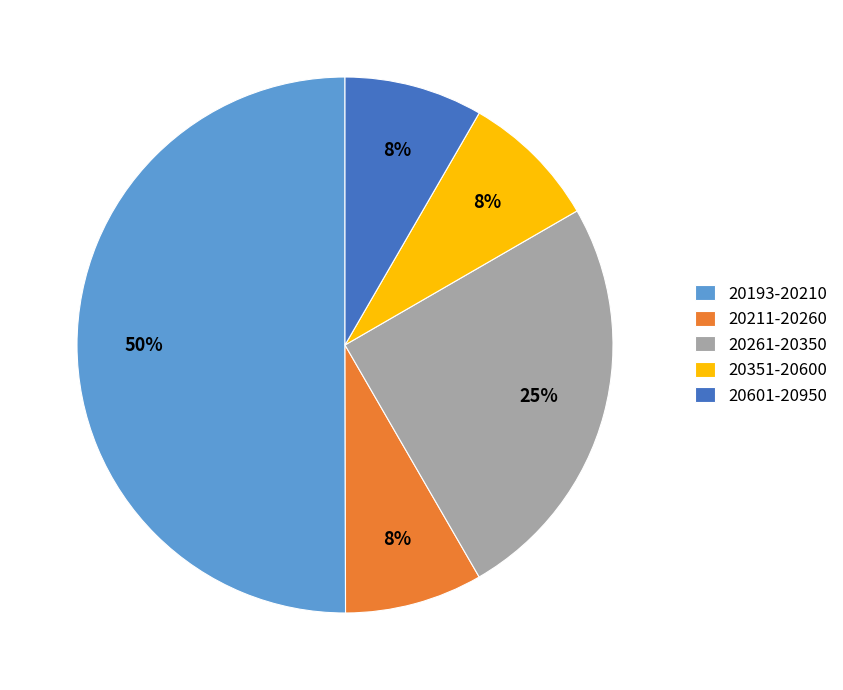

Which slice represents more than half of the pie?

20193-20210